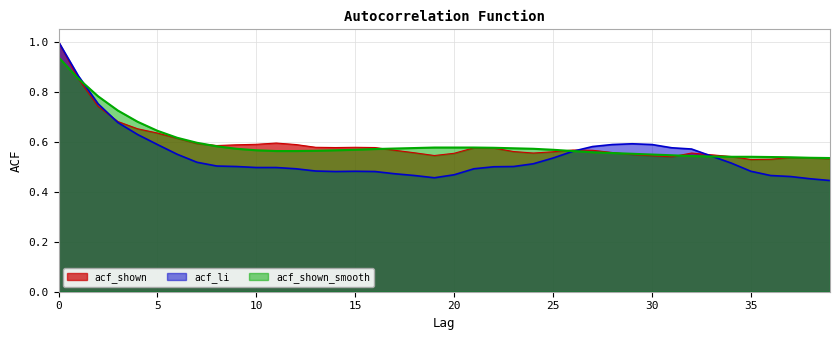

Where is acf_shown_smooth nearest to the value 0?

39